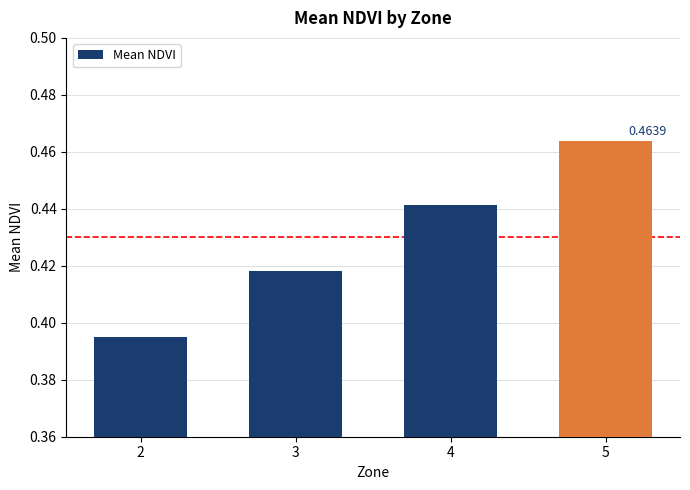

List the labels in order of value, smallest first.

2, 3, 4, 5